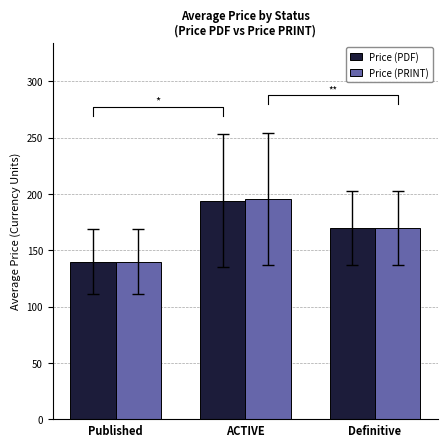

Reading right to left, extract all data points from this chart.

Price (PDF): 169.8	193.8	140.0
Price (PRINT): 169.8	195.4	140.0